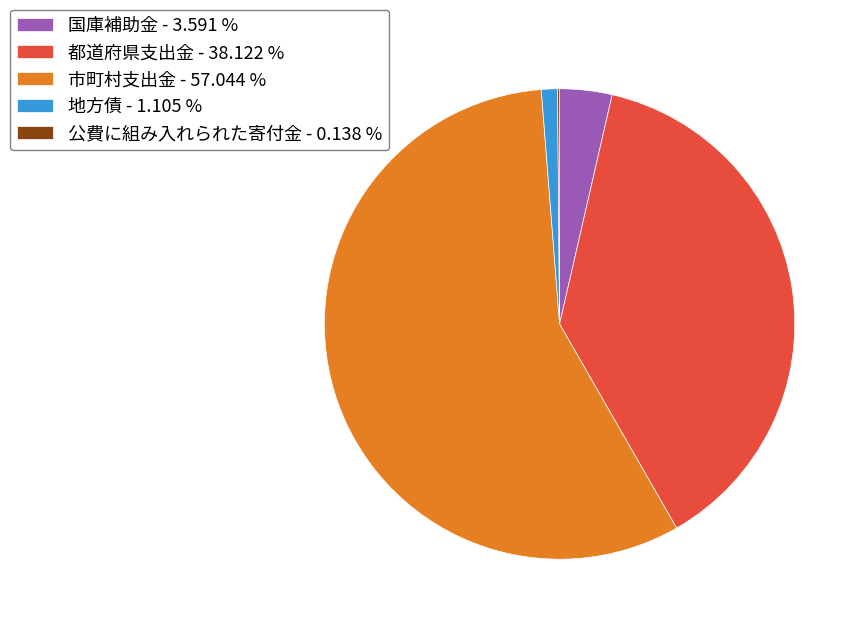

What is the largest slice in the pie chart?

市町村支出金